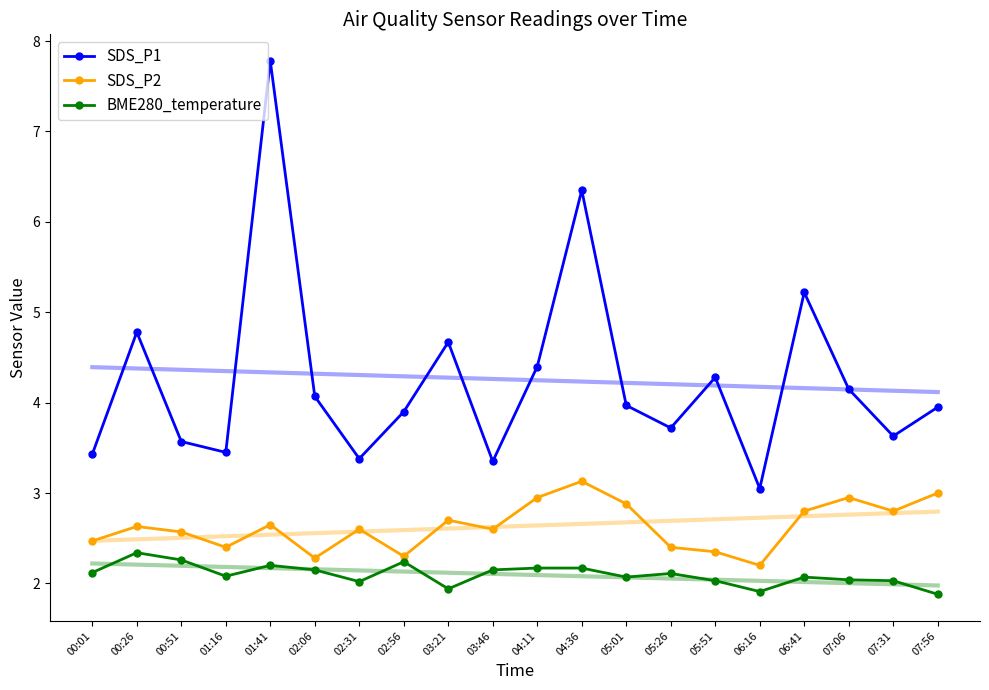

Is the value of BME280_temperature at 03:21 greater than the value of SDS_P1 at 01:41?

No